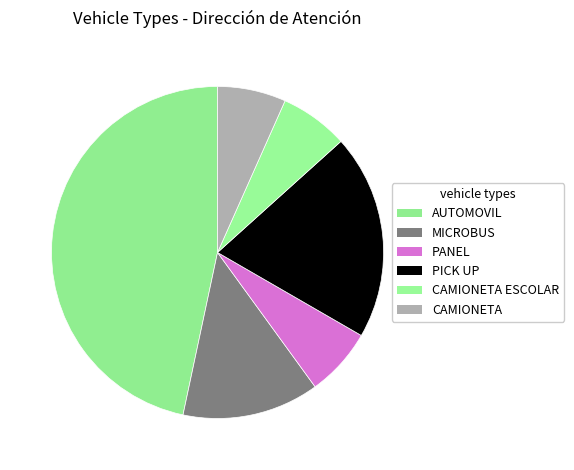

Count the number of slices in the pie.

6